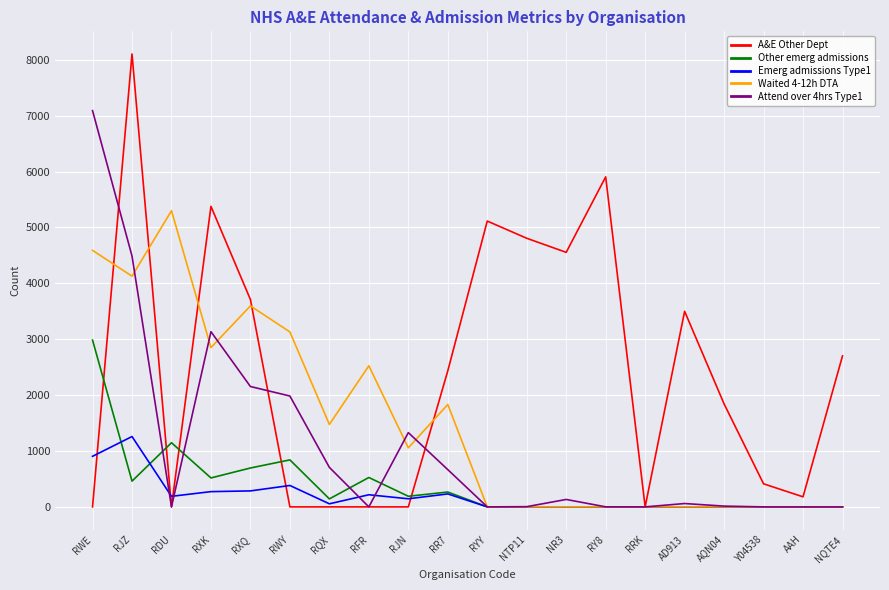

True or false: Waited 4-12h DTA has more than 2 interior local peaks.

True